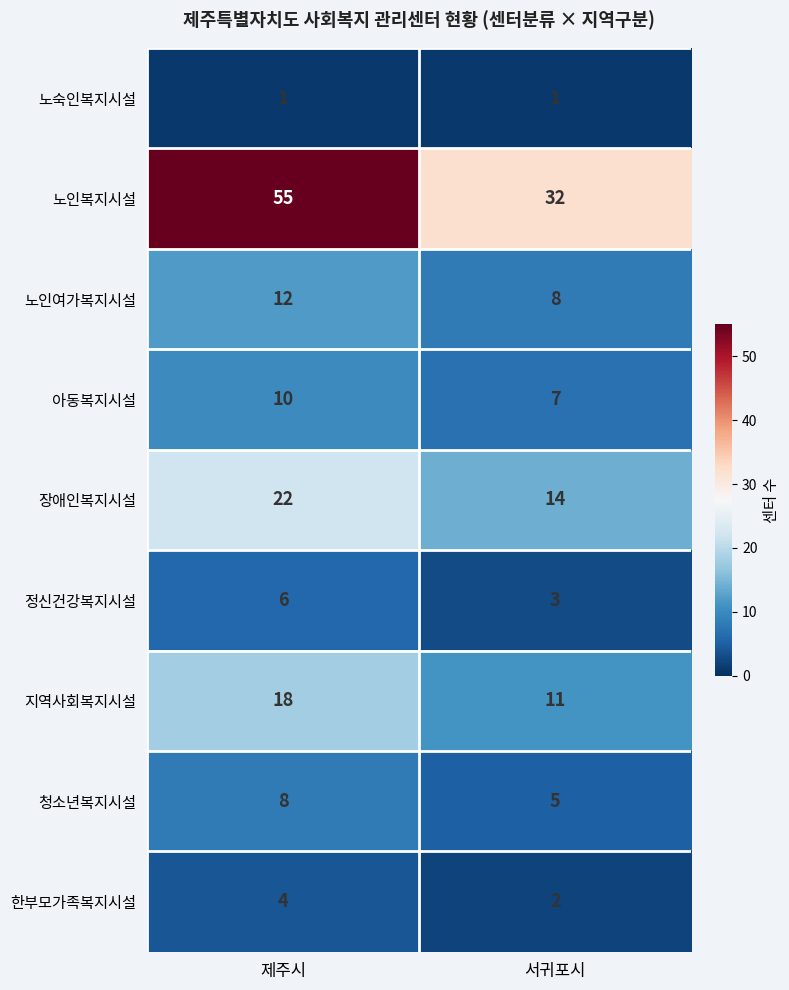

Reading left to right, transcribe all the data shown in this chart.

노숙인복지시설: 제주시=1	서귀포시=1
노인복지시설: 제주시=55	서귀포시=32
노인여가복지시설: 제주시=12	서귀포시=8
아동복지시설: 제주시=10	서귀포시=7
장애인복지시설: 제주시=22	서귀포시=14
정신건강복지시설: 제주시=6	서귀포시=3
지역사회복지시설: 제주시=18	서귀포시=11
청소년복지시설: 제주시=8	서귀포시=5
한부모가족복지시설: 제주시=4	서귀포시=2